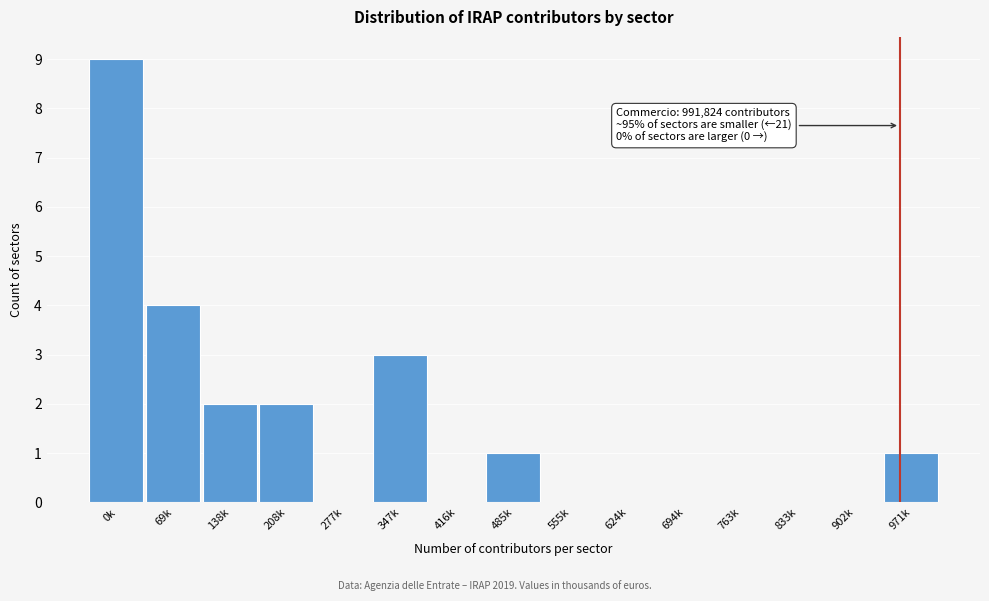

Reading left to right, what are all the values shown in this chart?

0k=9	69k=4	138k=2	208k=2	277k=0	347k=3	416k=0	485k=1	555k=0	624k=0	694k=0	763k=0	833k=0	902k=0	971k=1